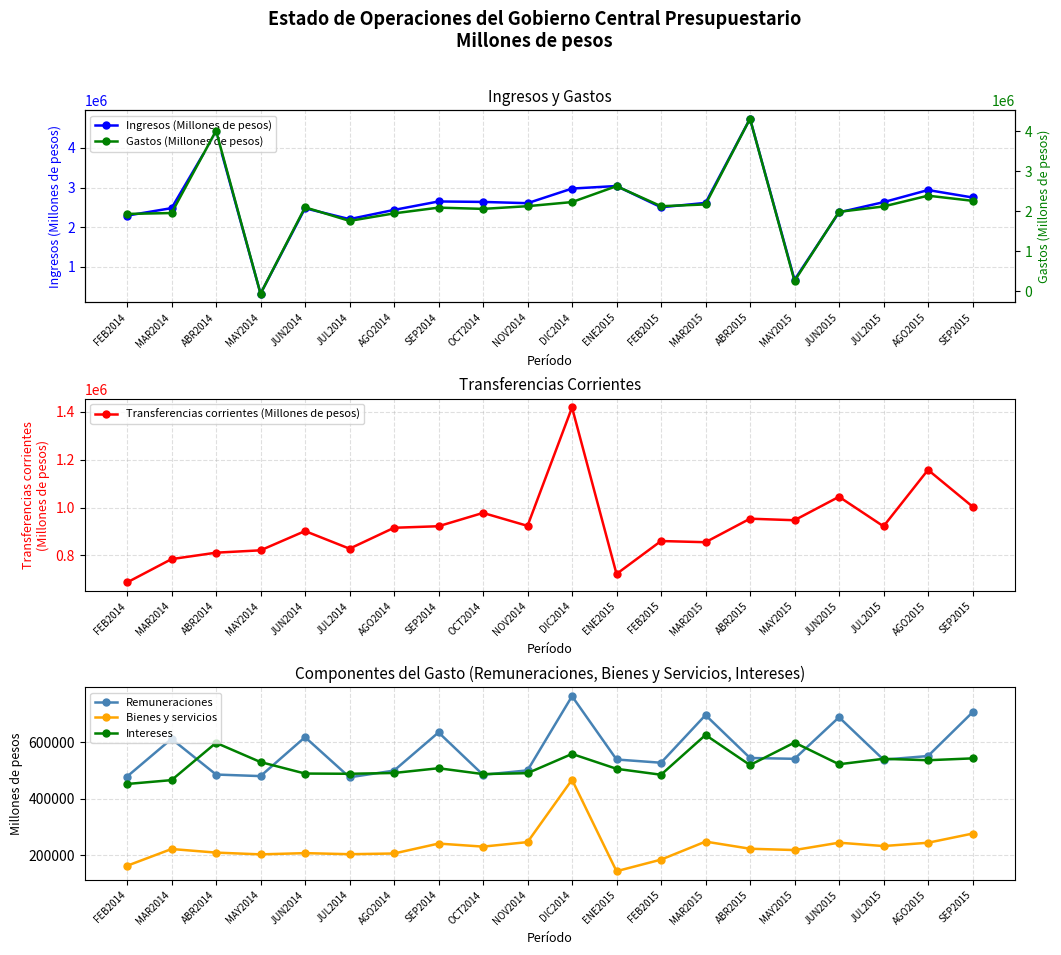

Rank the series by their maximum value, from highest to lowest.

Ingresos (Millones de pesos), Gastos (Millones de pesos), Transferencias corrientes (Millones de pesos), Remuneraciones, Intereses, Bienes y servicios